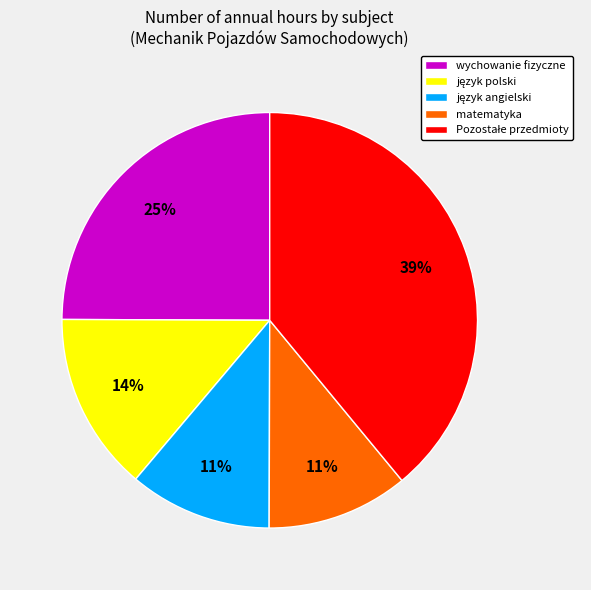

To the nearest percent, what portion does wychowanie fizyczne represent?

25%